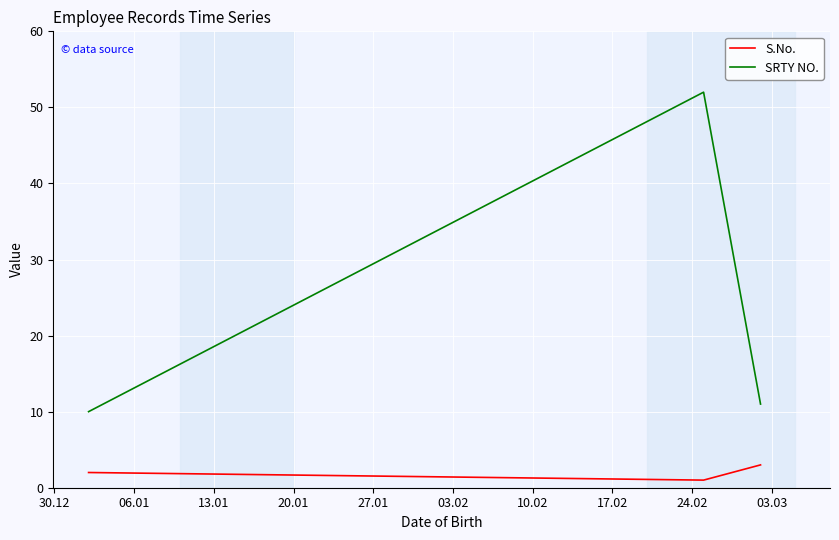

What is the sum of all S.No. values?

6